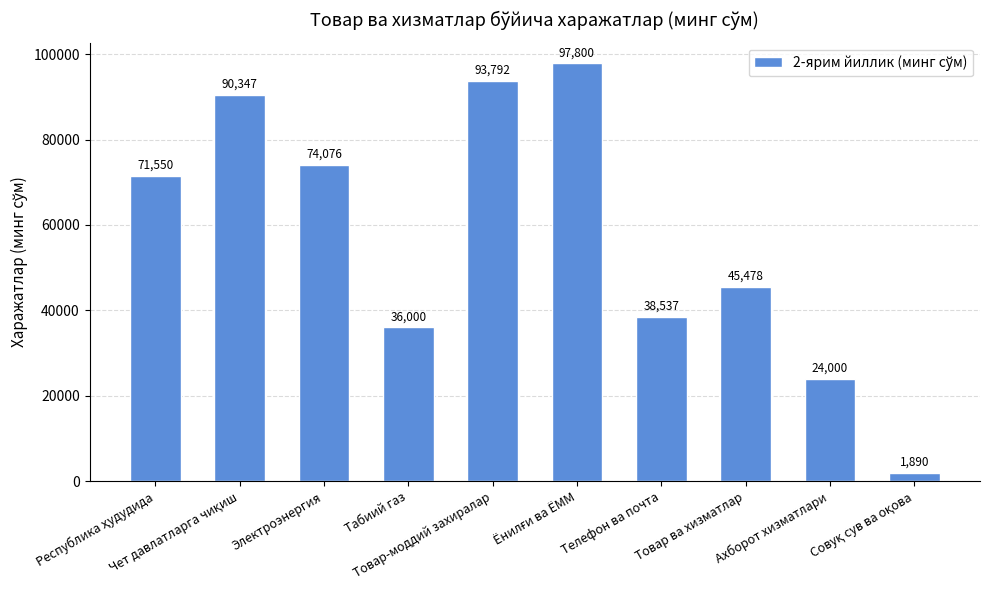

How many series are shown in this chart?

1